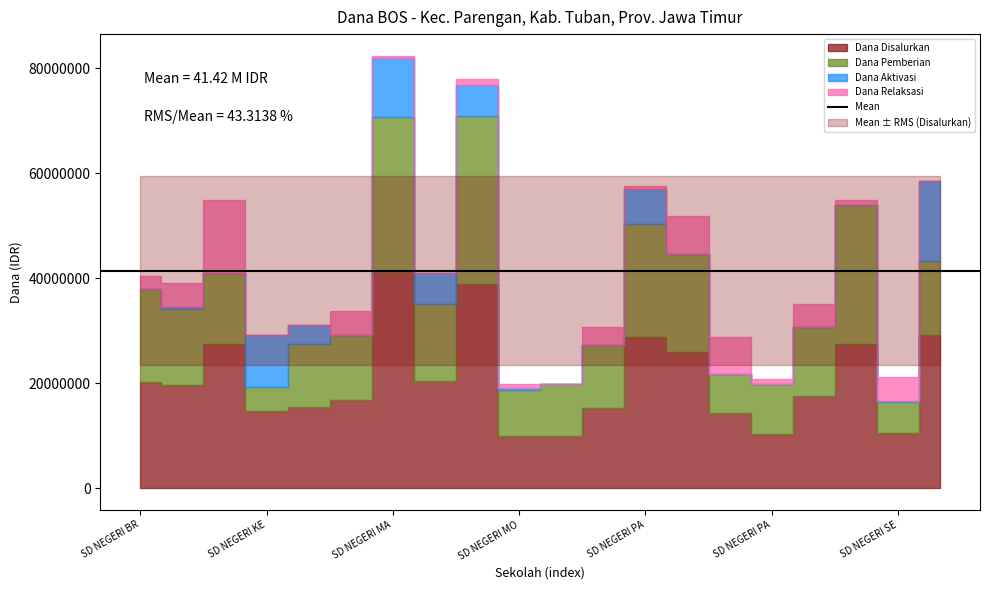

How many data points does each series have?

20